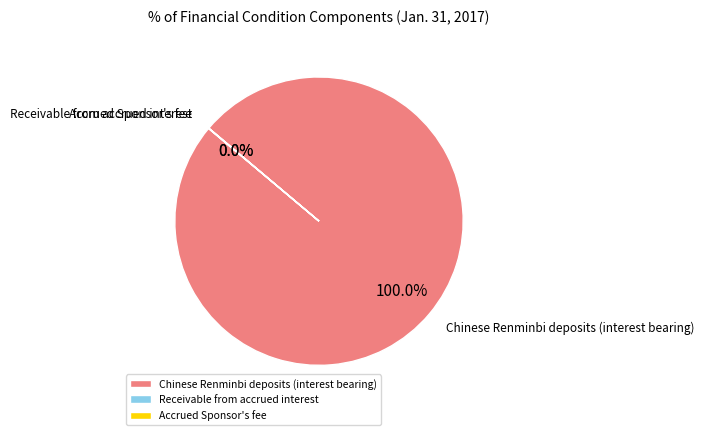

Which category has the biggest portion of the pie?

Chinese Renminbi deposits (interest bearing)